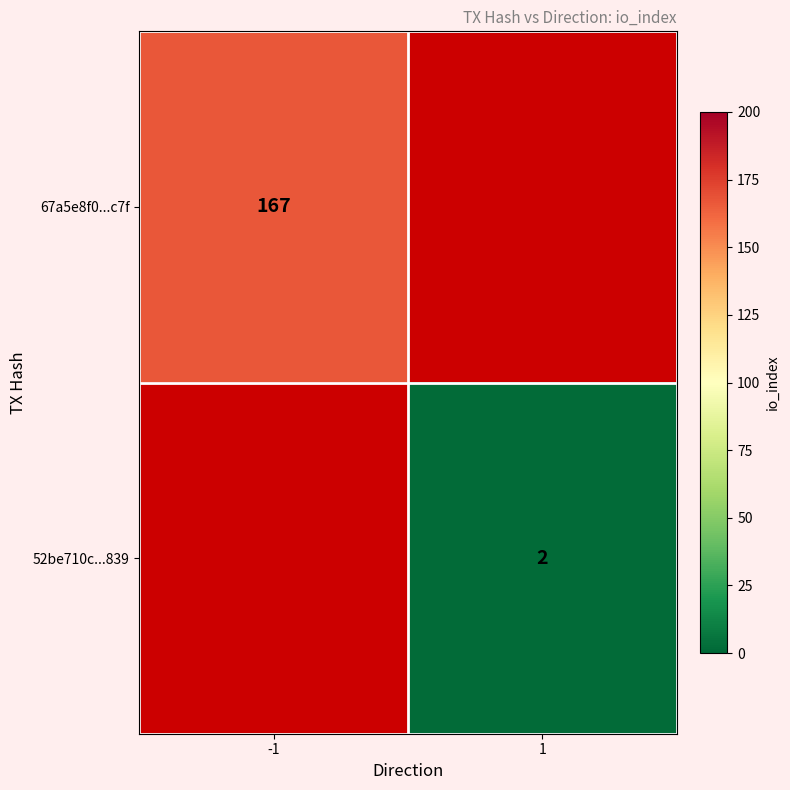

Is the value of 67a5e8f0...c7f at -1 greater than the value of 52be710c...839 at 1?

Yes